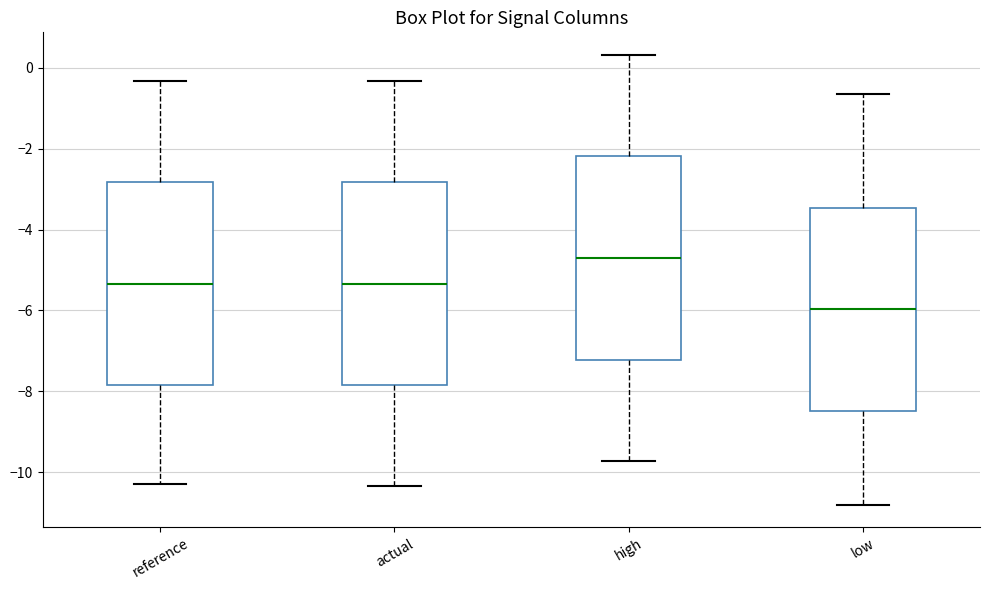

Which box has the lowest median line?

low